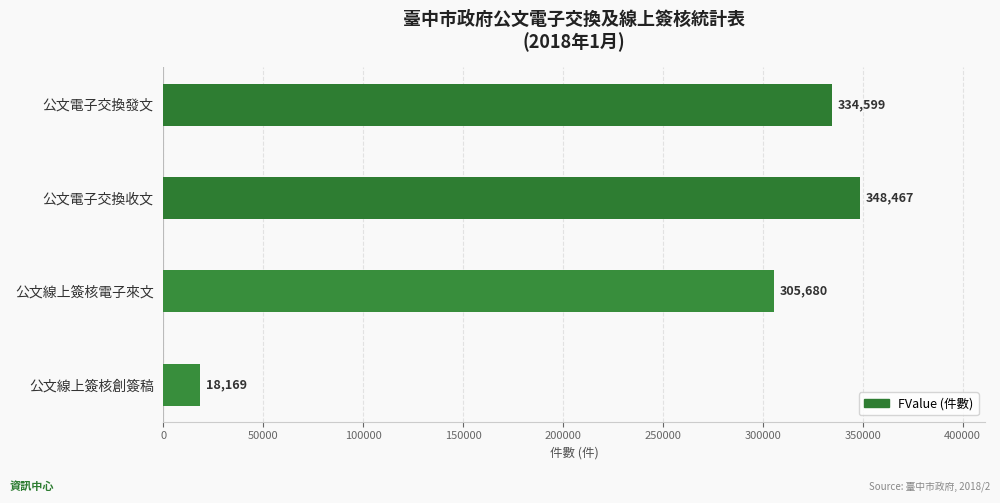

Reading top to bottom, what are all the values shown in this chart?

公文電子交換發文=334599	公文電子交換收文=348467	公文線上簽核電子來文=305680	公文線上簽核創簽稿=18169